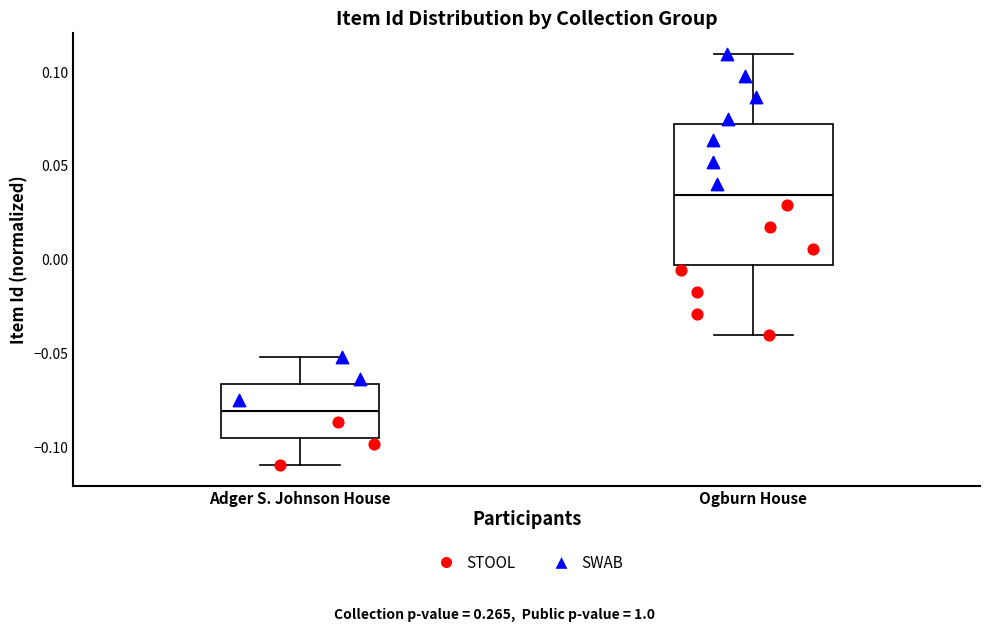

Where is the lower edge of the box for Adger S. Johnson House on the y-axis? The values are not printed on the chart, so give them approximately, as read against the axis.

-0.095